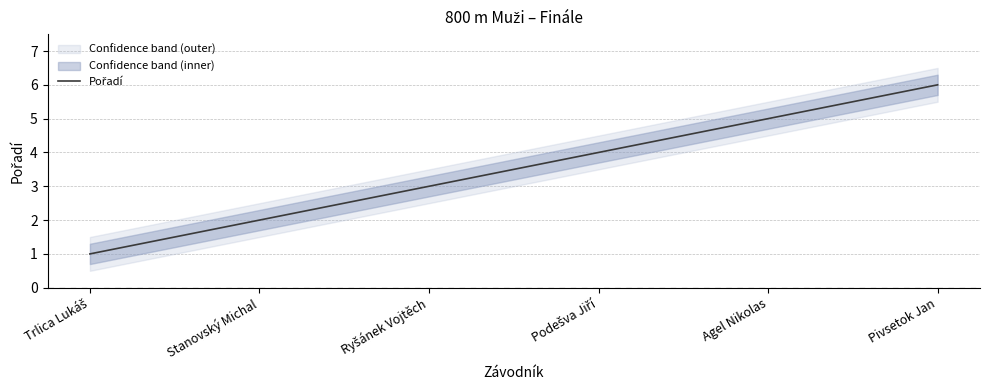

Does the chart display data point markers on the line(s)?

No